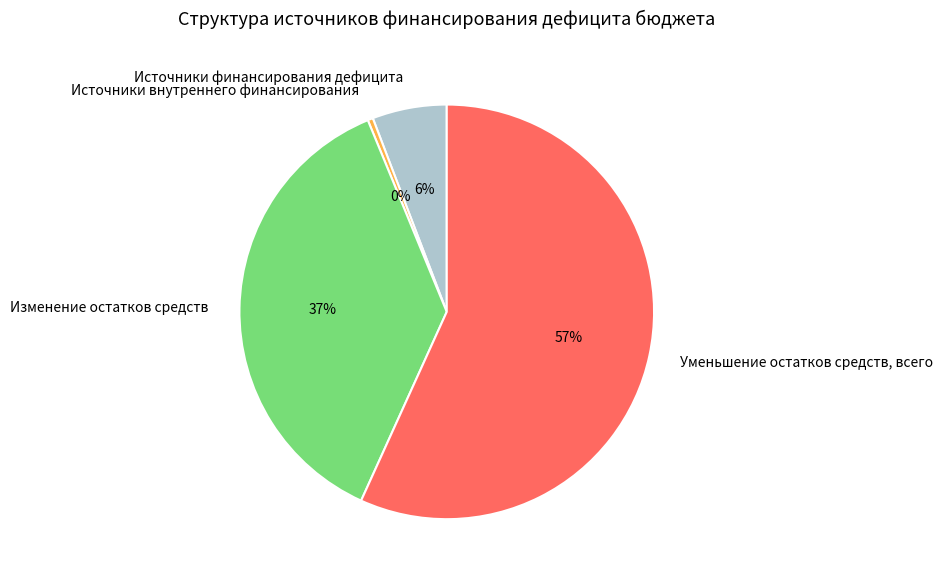

Approximately how many times larger is the value at Источники финансирования дефицита compared to Источники внутреннего финансирования?

14.1